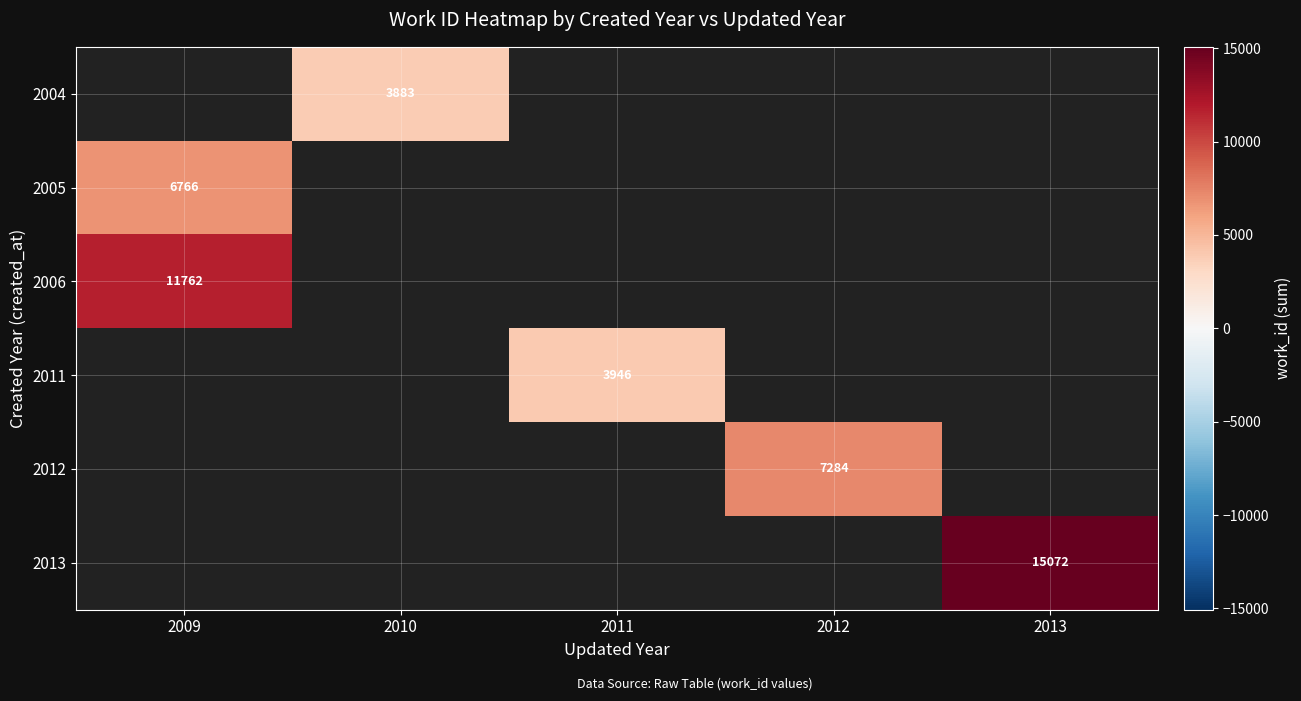

The value of 2006 at 2009 is 2597. True or false?

False